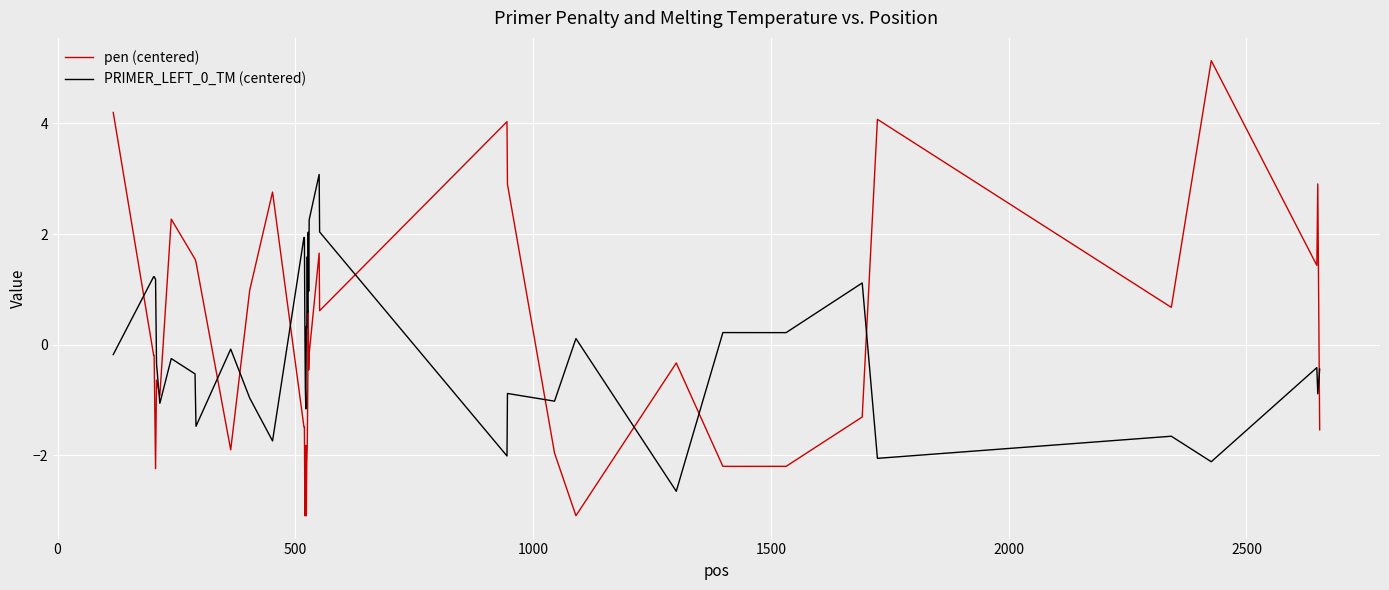

How many lines are shown in the chart?

2